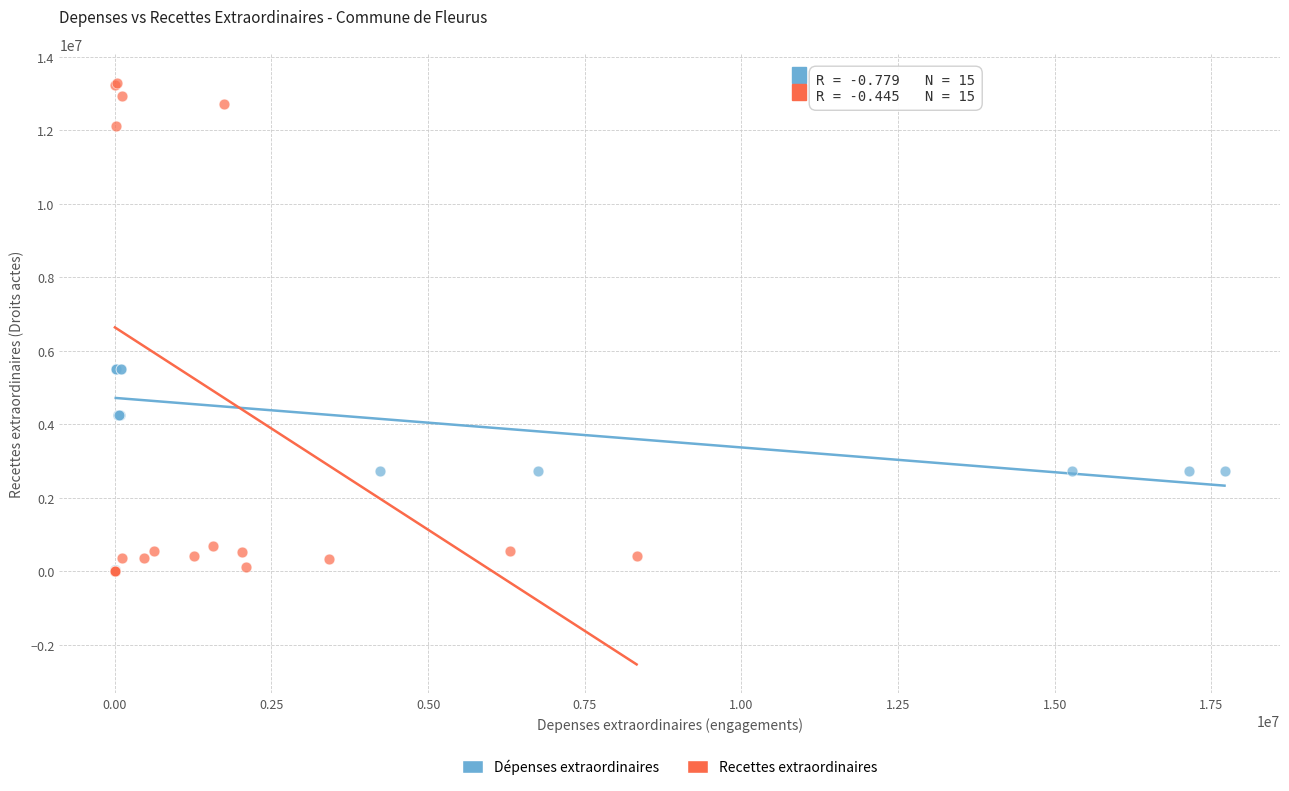

Which series contains the highest Y value?

Recettes extraordinaires